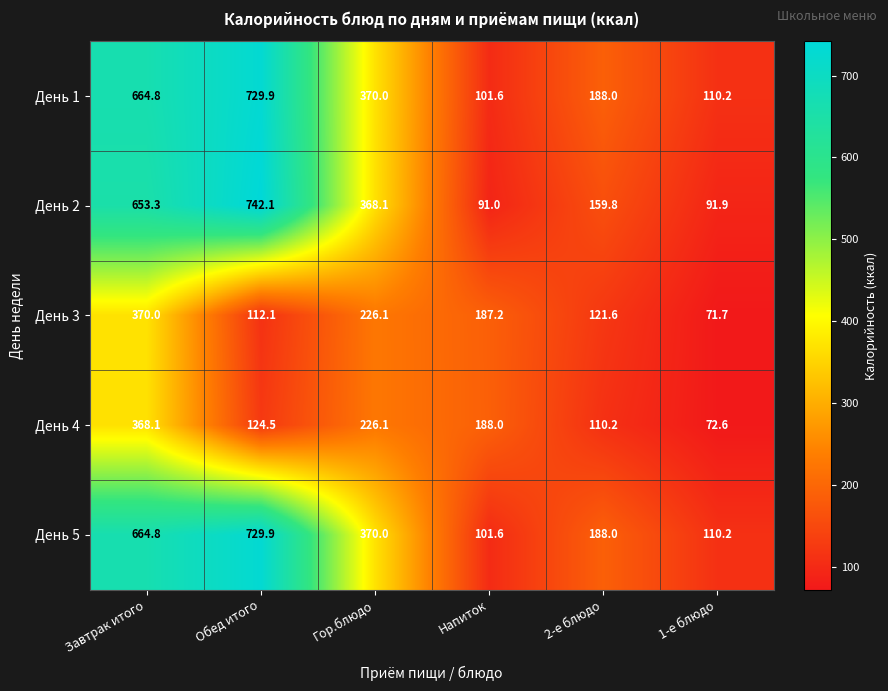

Read the День 5 value at 1-е блюдо.

110.2